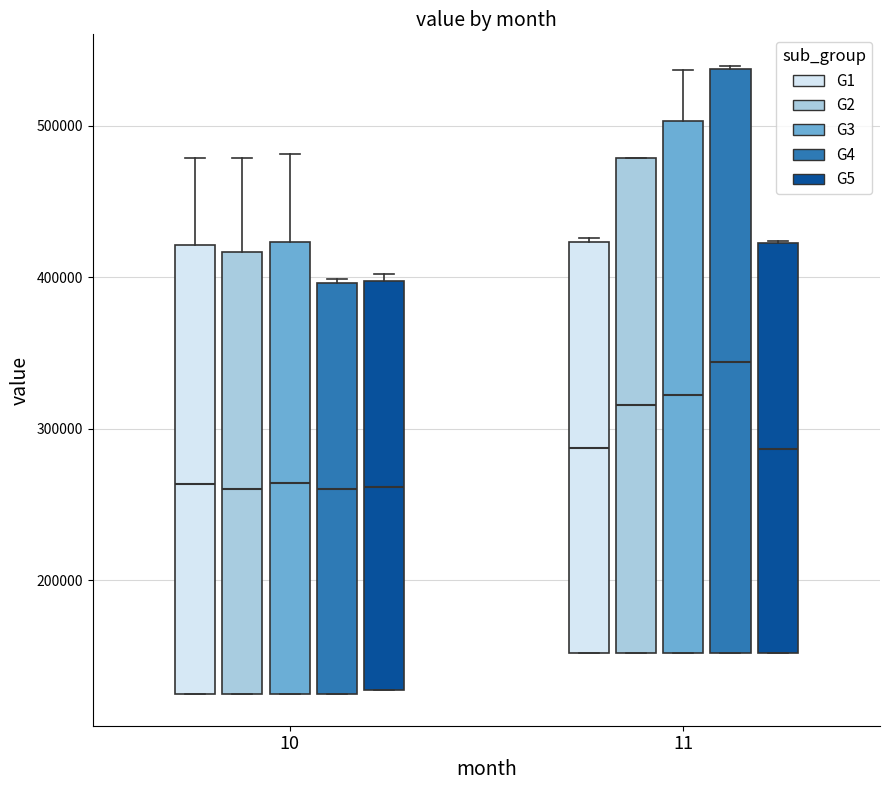

Where is the lower edge of the box for 10 (G4) on the y-axis? The values are not printed on the chart, so give them approximately, as read against the axis.

120000